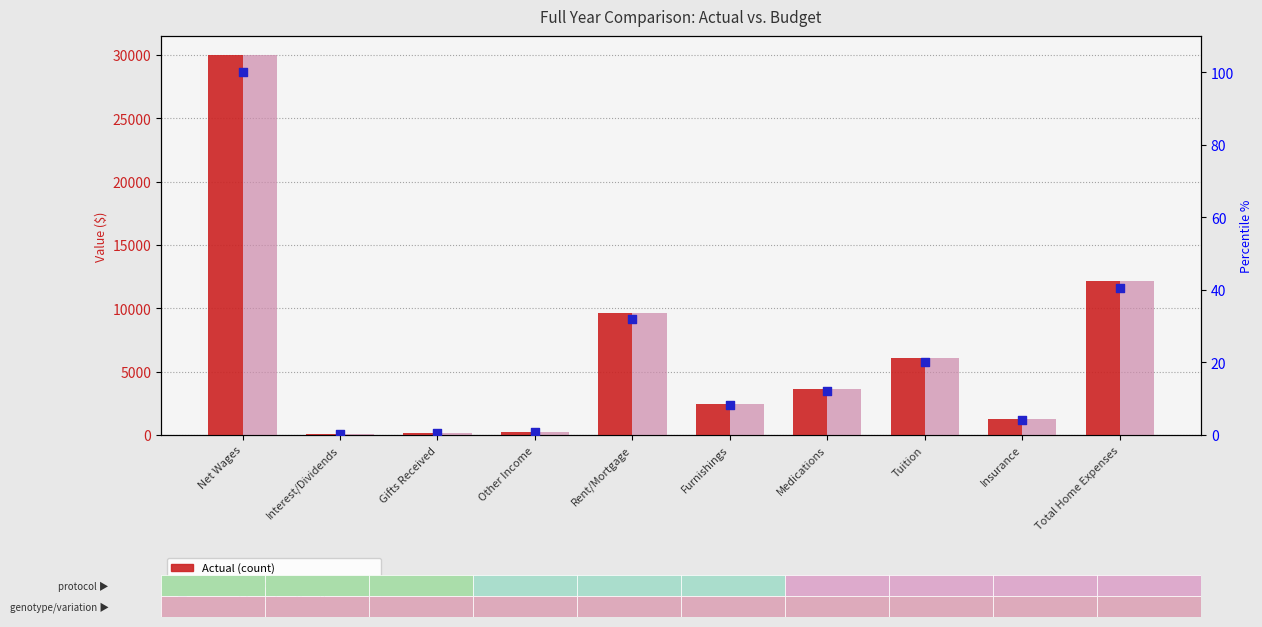

Which series has the largest total across all categories?

Actual